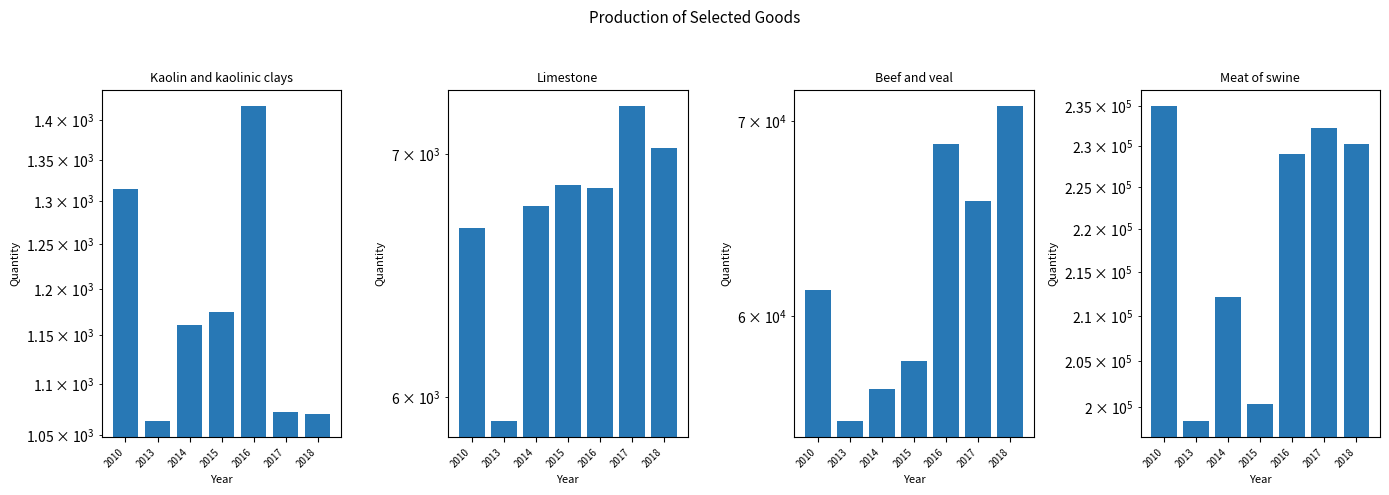

The Meat of swine series shows 152994.7 at 2017. True or false?

False